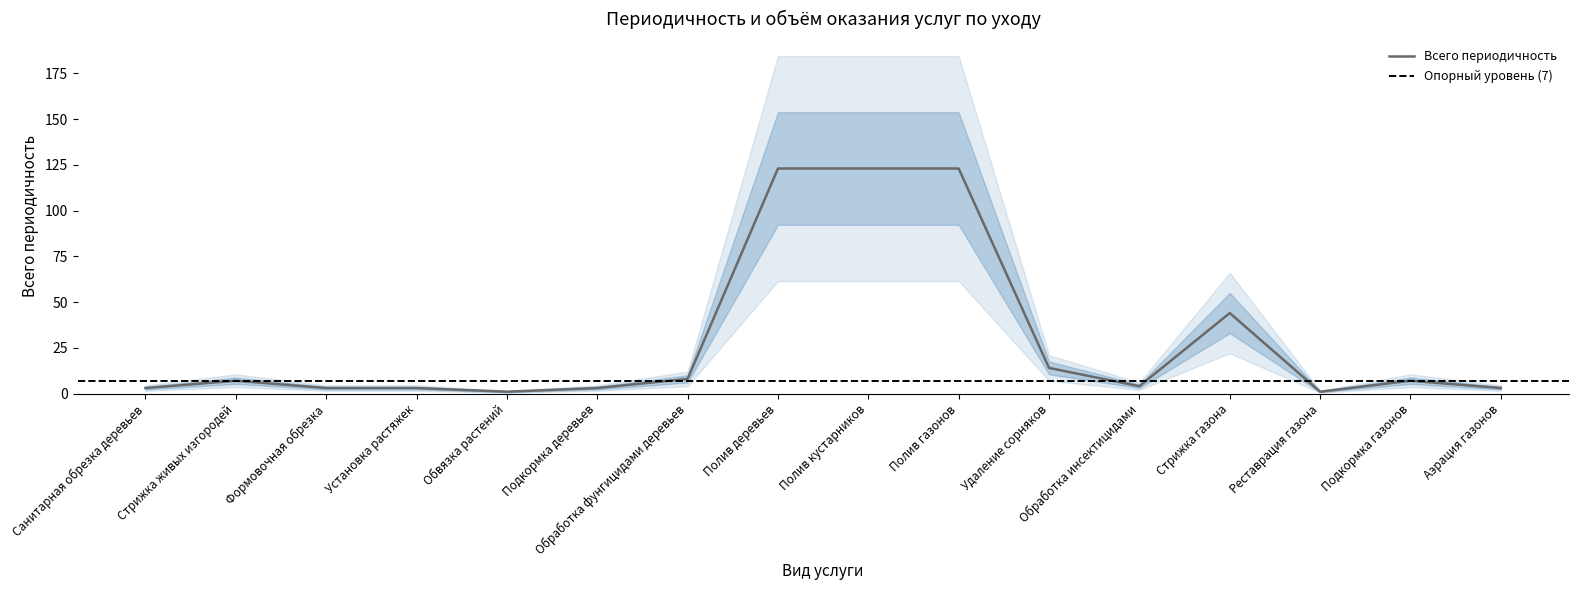

List the labels in order of value, smallest first.

Обвязка растений, Реставрация газона, Санитарная обрезка деревьев, Формовочная обрезка, Установка растяжек, Подкормка деревьев, Аэрация газонов, Обработка инсектицидами, Стрижка живых изгородей, Подкормка газонов, Обработка фунгицидами деревьев, Удаление сорняков, Стрижка газона, Полив деревьев, Полив кустарников, Полив газонов